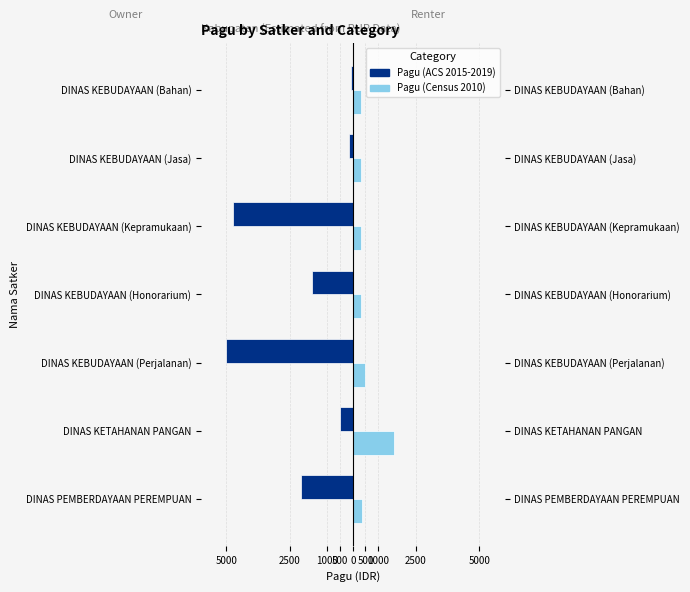

What is the value of the Pagu (ACS 2015-2019) bar at the 5th from the left?

-4735.2